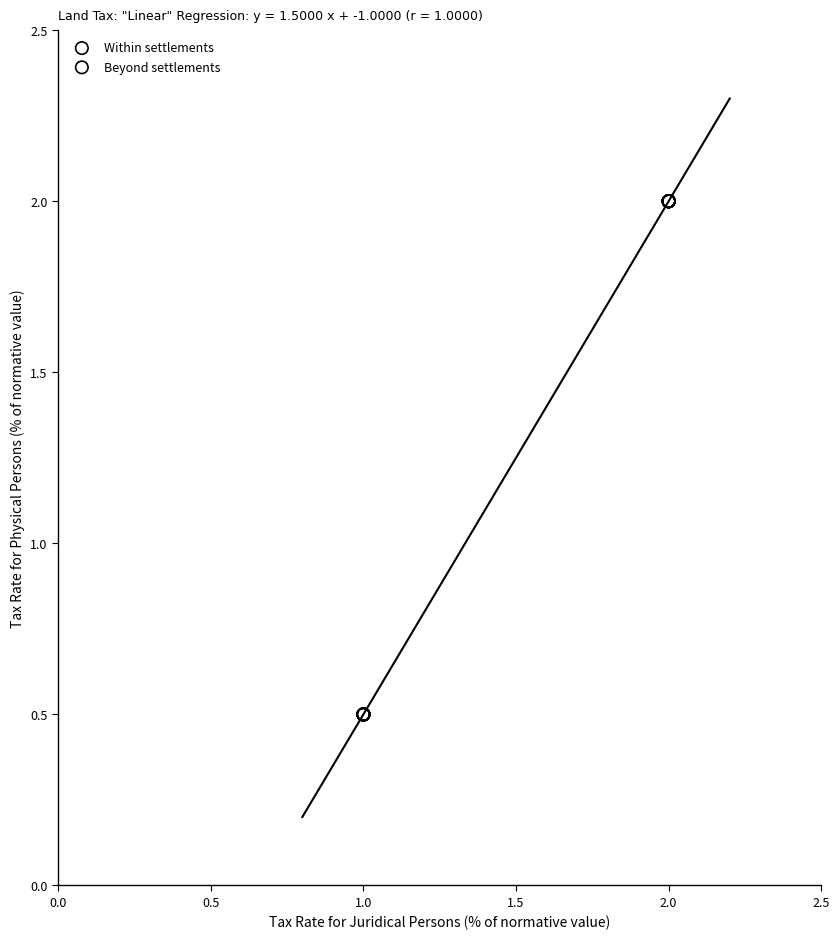

Which series reaches the maximum Y coordinate?

Beyond settlements